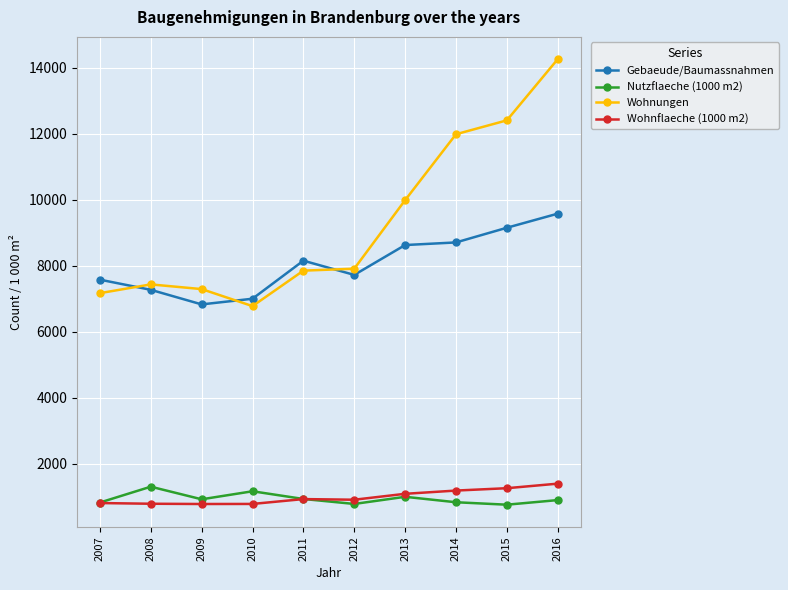

Does the chart display data point markers on the line(s)?

Yes